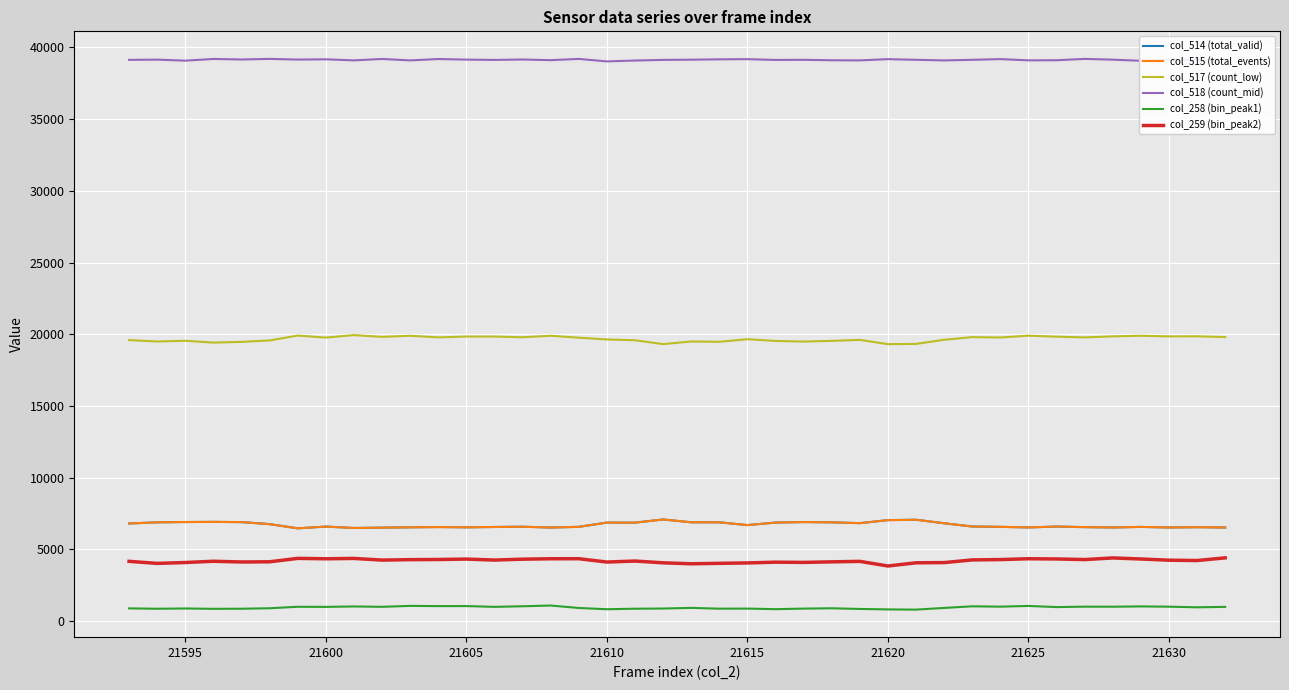

Reading left to right, transcribe all the data shown in this chart.

col_514 (total_valid): 6805	6887	6908	6917	6902	6762	6468	6591	6492	6517	6539	6558	6538	6562	6581	6522	6572	6868	6864	7086	6890	6887	6694	6869	6905	6886	6829	7040	7067	6821	6595	6571	6530	6592	6551	6529	6567	6527	6547	6524
col_515 (total_events): 6804	6886	6907	6917	6902	6759	6467	6589	6492	6514	6538	6555	6538	6560	6580	6522	6572	6868	6863	7085	6890	6887	6693	6867	6905	6885	6828	7039	7065	6821	6594	6571	6530	6592	6550	6528	6567	6525	6547	6524
col_517 (count_low): 19594	19496	19547	19419	19471	19570	19911	19771	19942	19820	19897	19783	19843	19842	19792	19898	19761	19639	19582	19315	19497	19475	19656	19535	19491	19541	19608	19310	19328	19617	19801	19775	19903	19833	19782	19855	19898	19851	19858	19806
col_518 (count_mid): 39136	39152	39080	39199	39162	39203	39156	39173	39101	39198	39099	39194	39154	39131	39162	39115	39202	39028	39089	39134	39148	39173	39185	39131	39139	39108	39098	39185	39140	39097	39139	39189	39102	39110	39202	39151	39070	39157	39130	39205
col_258 (bin_peak1): 886	860	879	855	861	895	997	990	1020	994	1060	1044	1046	992	1033	1084	914	826	863	875	920	865	871	830	870	893	845	814	799	918	1030	1006	1056	975	1005	1002	1023	1004	960	991
col_259 (bin_peak2): 4165	4023	4084	4172	4121	4135	4373	4345	4369	4253	4284	4294	4323	4255	4317	4346	4349	4117	4186	4063	3996	4027	4055	4108	4092	4131	4164	3842	4064	4079	4265	4289	4347	4332	4289	4403	4330	4246	4222	4409